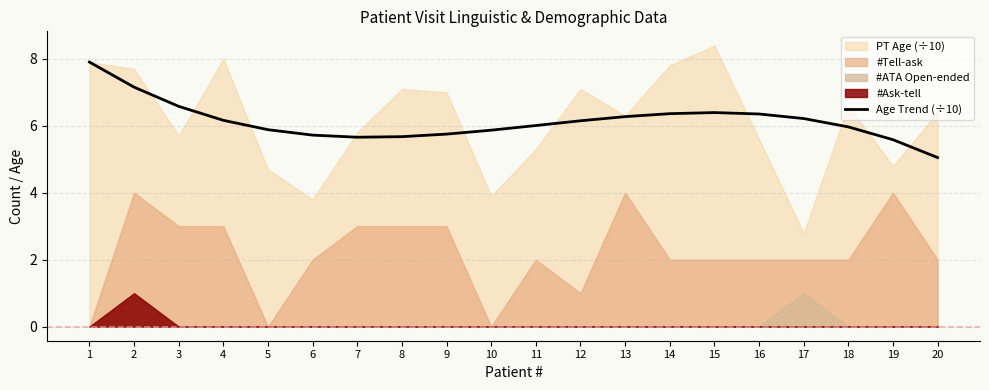

True or false: Age Trend (÷10) has a value of 13.8 at 1.

False